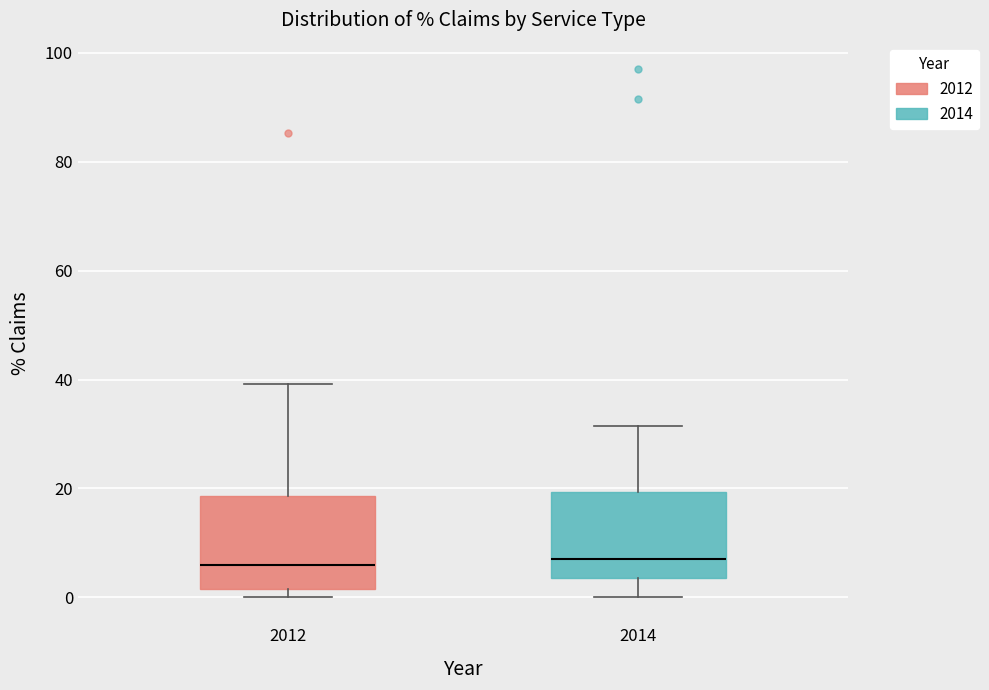

Reading left to right, transcribe this box plot: for each box, give where its median line is, the range the box spans, and where its two whiskers end, as read against the y-axis. The values are not printed on the chart, so give them approximately, as read against the axis.

2012: median 6, box 2 to 18, whiskers 0 to 40
2014: median 8, box 4 to 20, whiskers 0 to 32